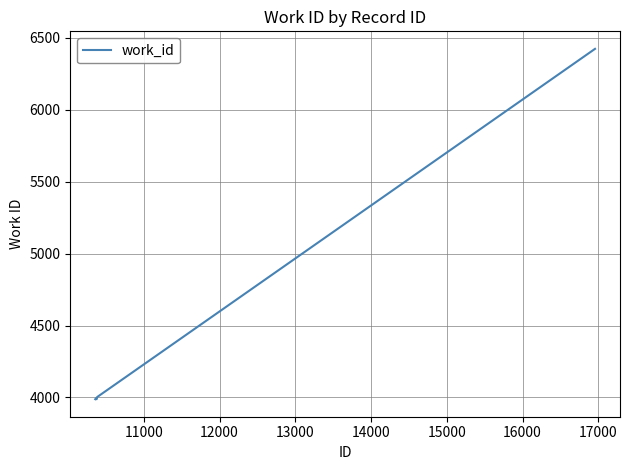

What is the difference between the maximum and minimum values?

2436